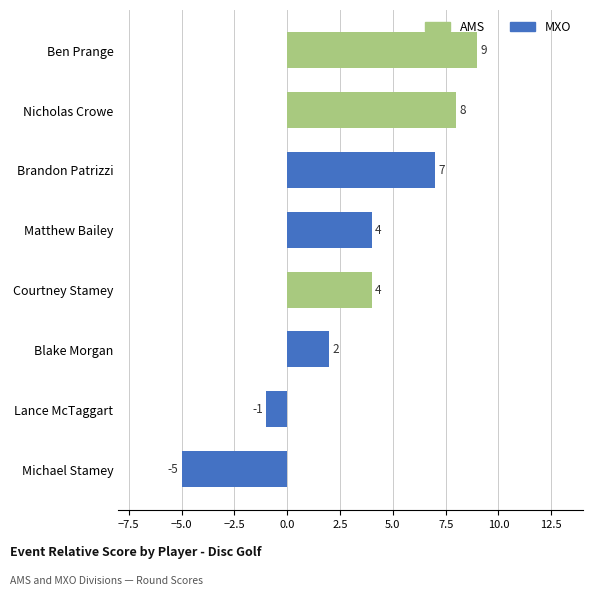

How many values are below zero?

2